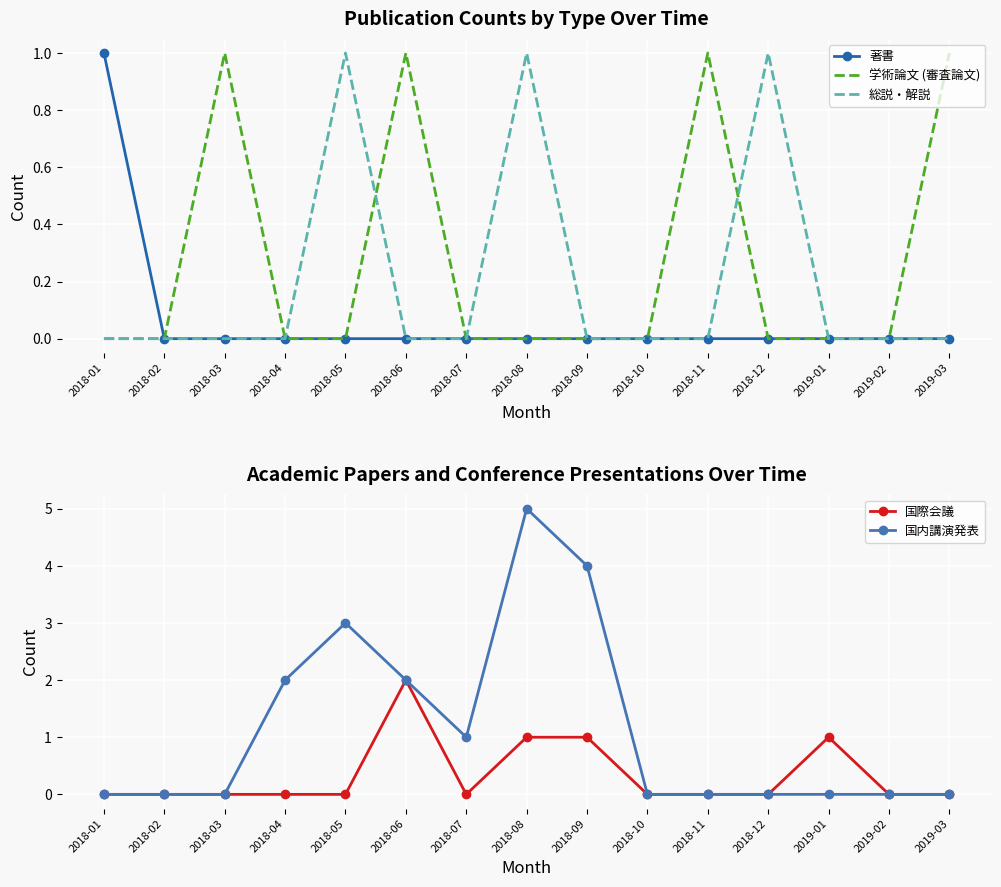

Which series has the largest total across all categories?

国内講演発表